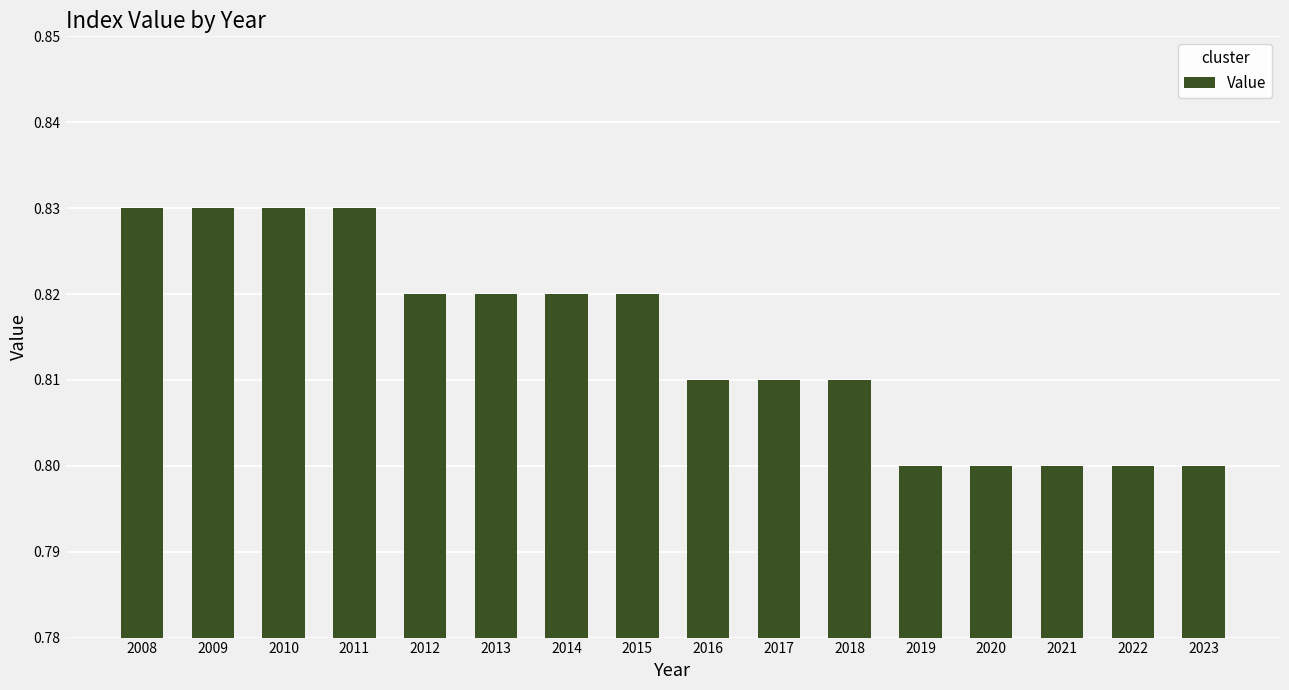

Which has a higher value, 2019 or 2008?

2008